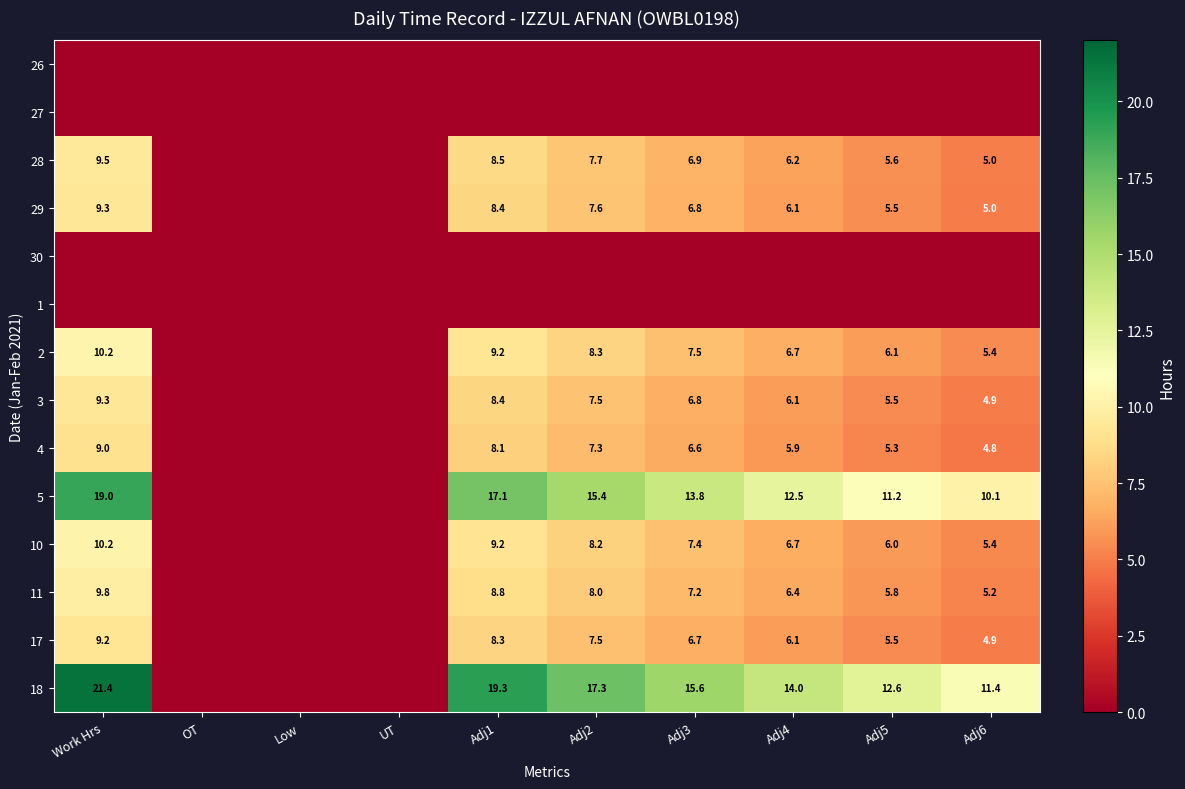

Is it true that 10 equals 2.2 at Adj3?

False